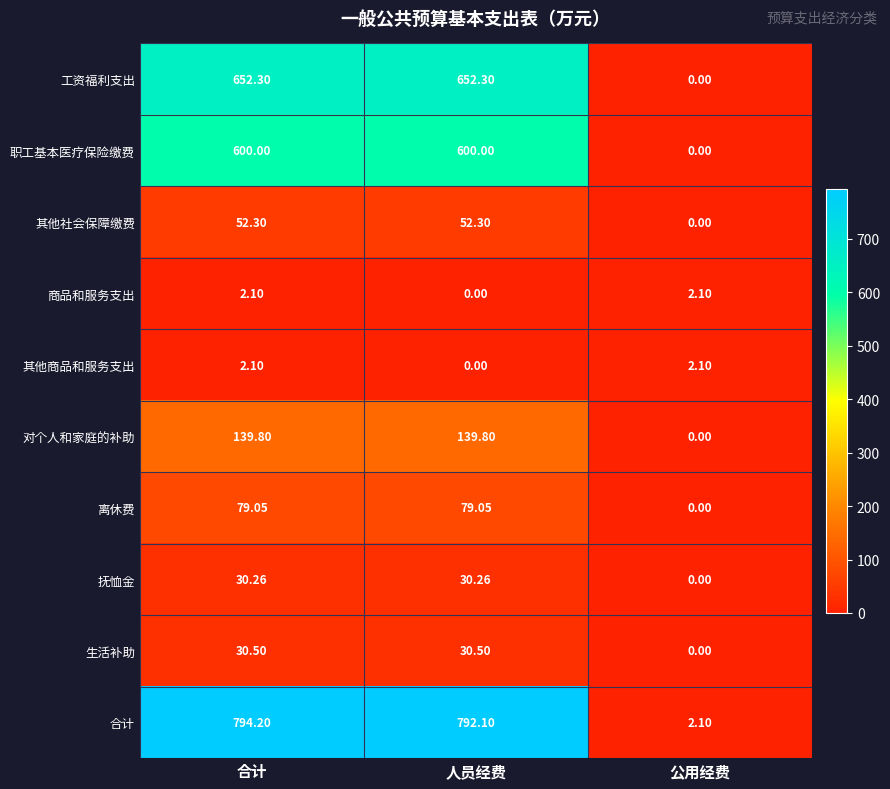

Which series has the widest spread of values?

合计